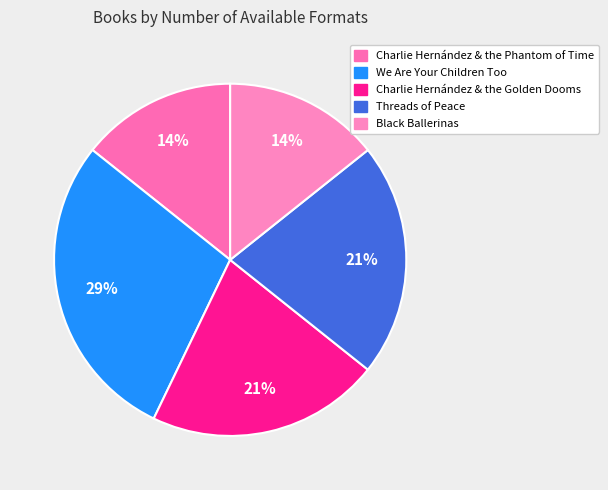

Is Black Ballerinas the majority of the pie?

No